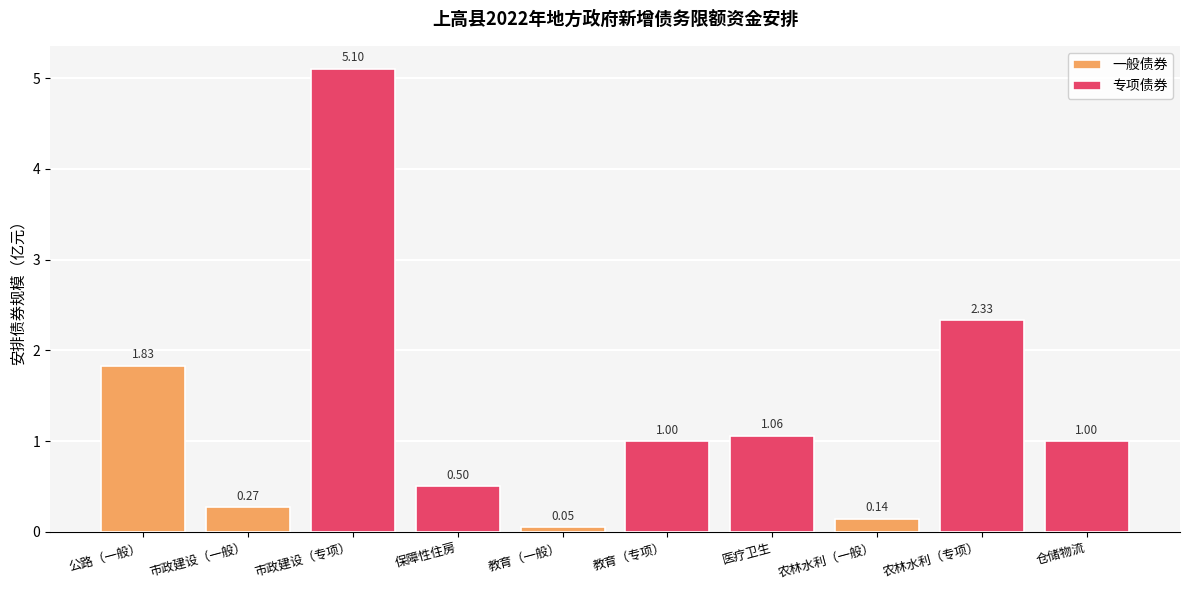

Which has a higher value, 医疗卫生 or 农林水利建设?

农林水利建设